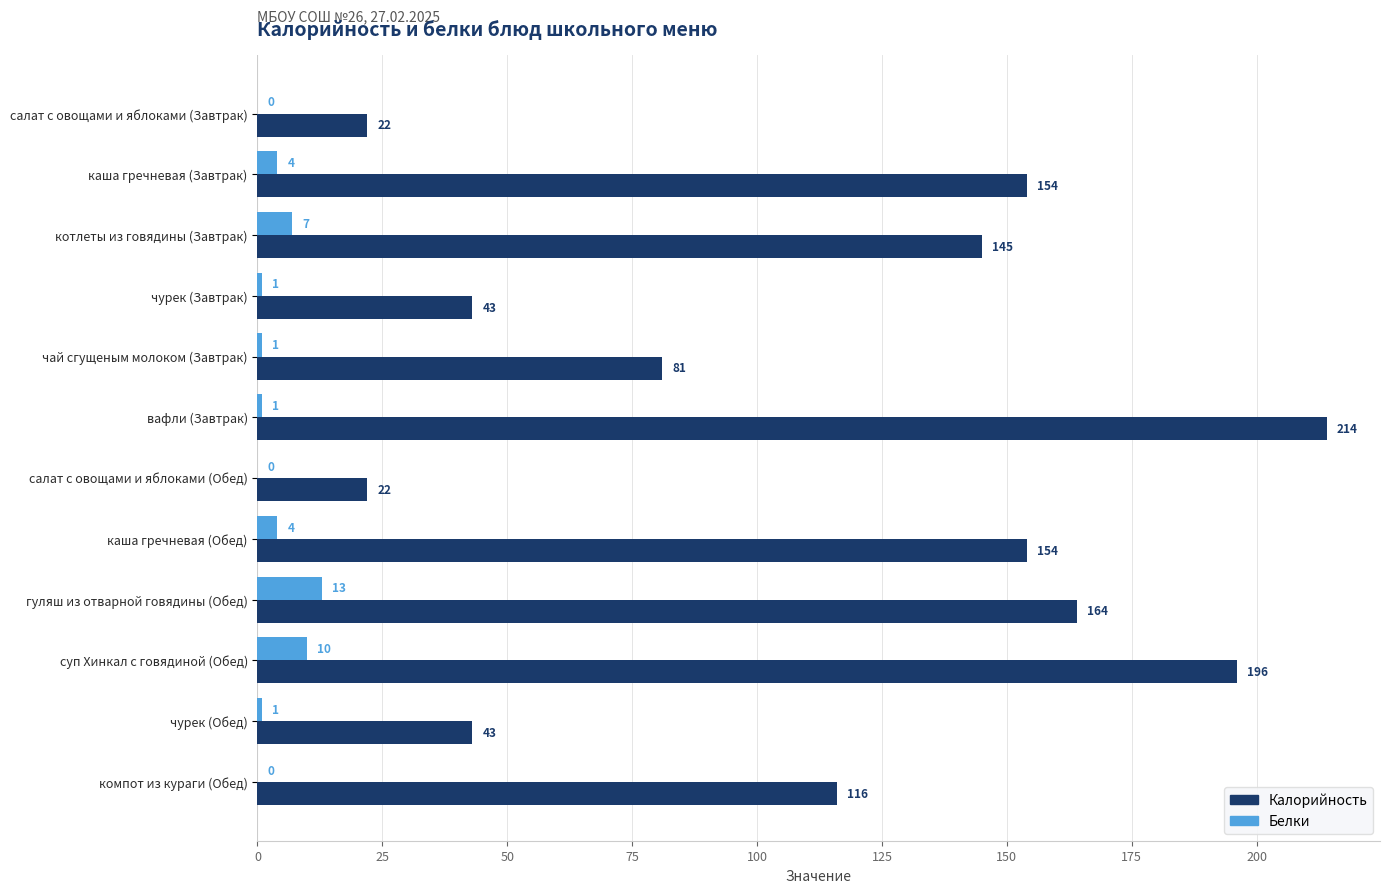

How many values in Белки are above zero?

9